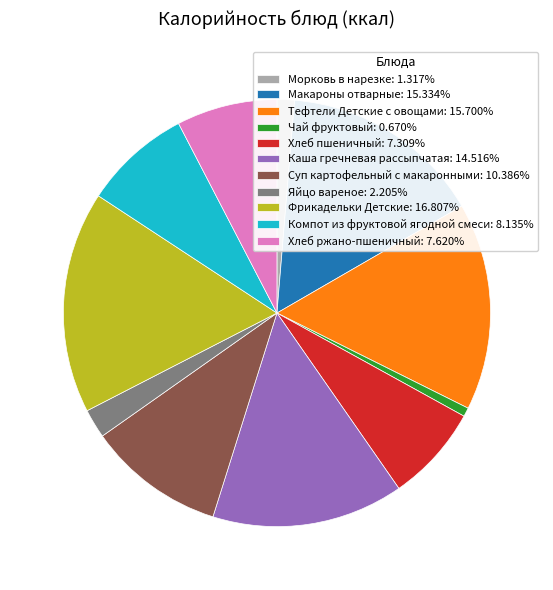

How many slices are in this pie chart?

11